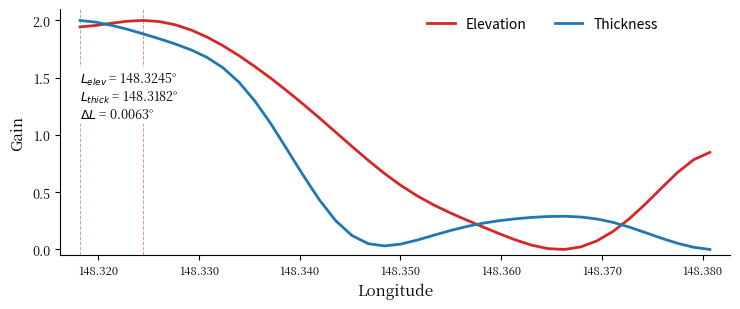

What is the sum of all Thickness values?

28.2